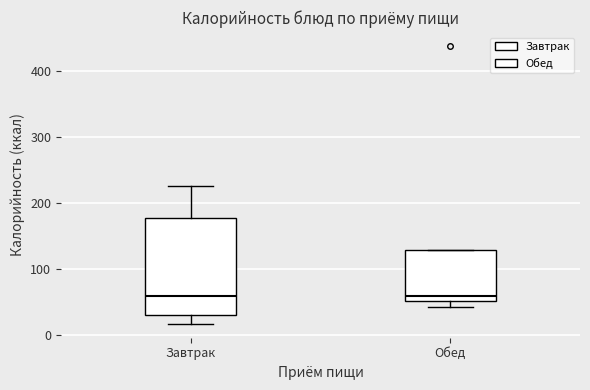

Where is the lower edge of the box for Завтрак on the y-axis? The values are not printed on the chart, so give them approximately, as read against the axis.

30